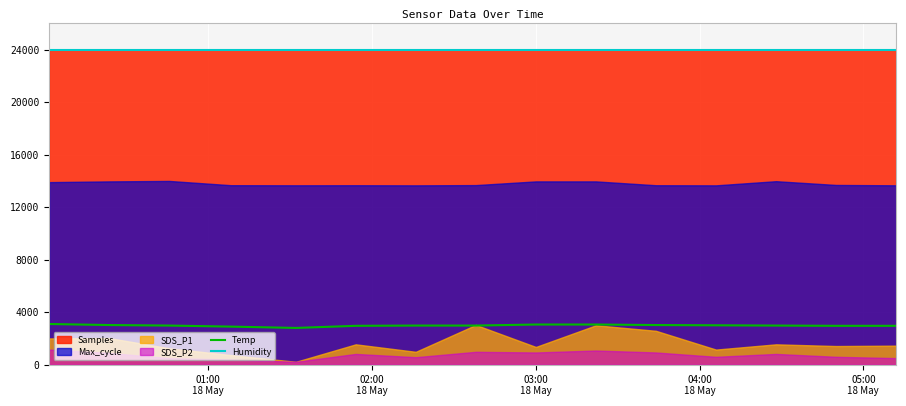

What is the highest value of the Humidity series?

23976